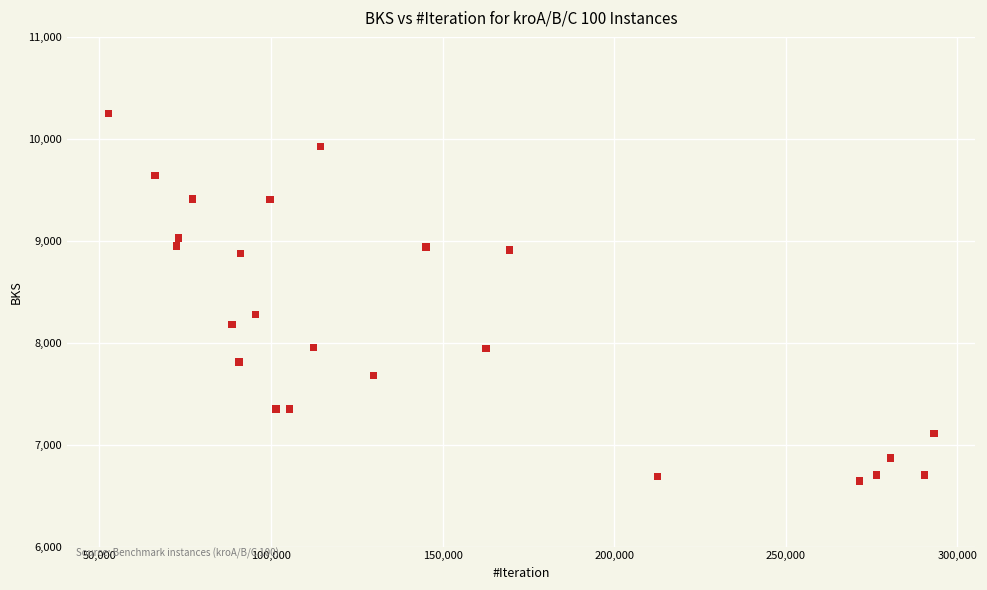

What is the range of Y values (max minus min)?

3602.7